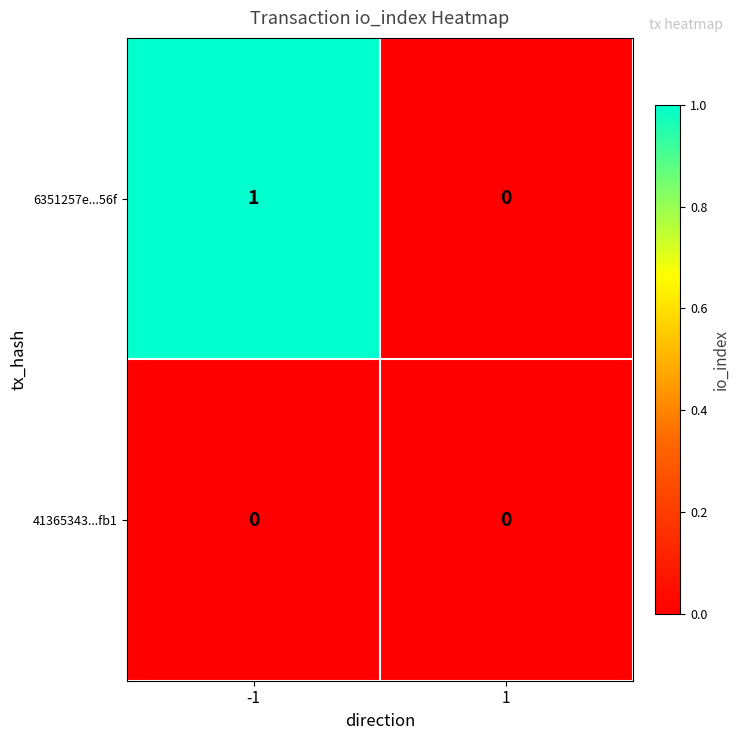

True or false: 6351257e...56f has a value of 0 at 1.

True